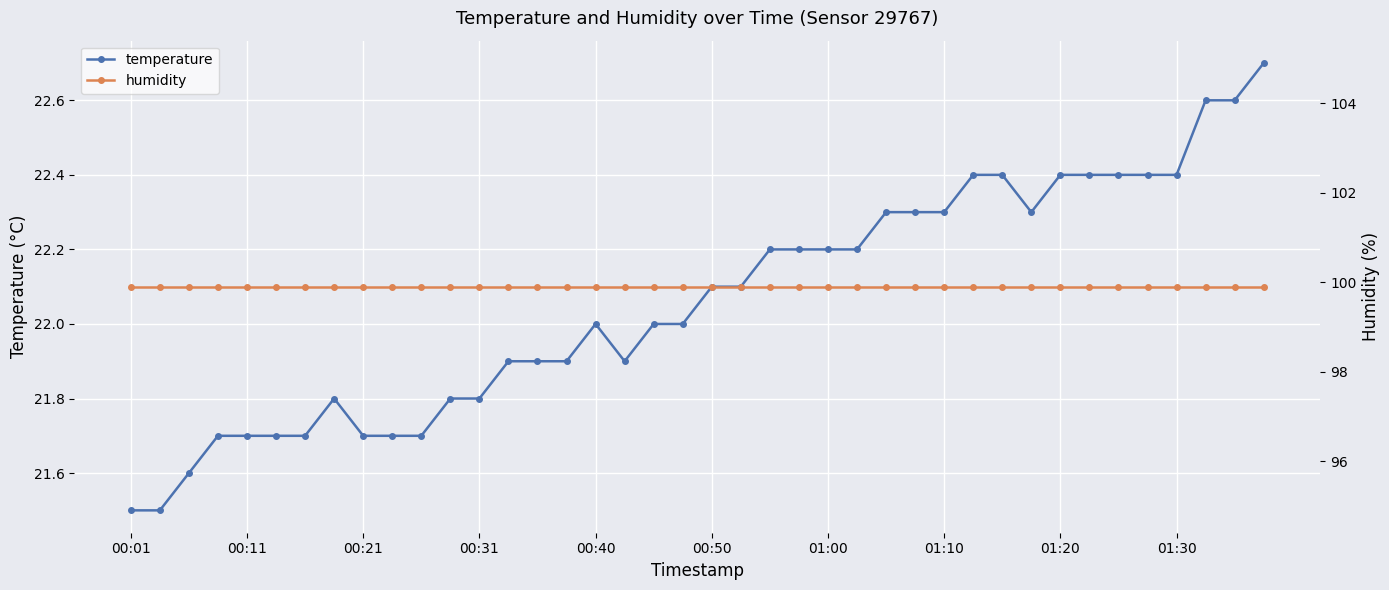

True or false: temperature has more than 0 points higher than both neighbors.

True